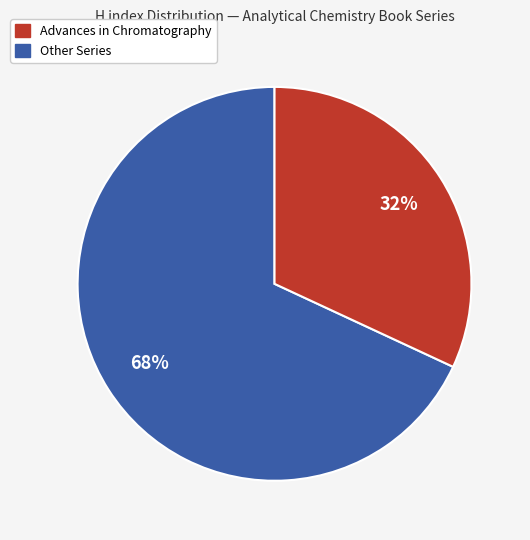

Does any single category account for the majority?

Yes